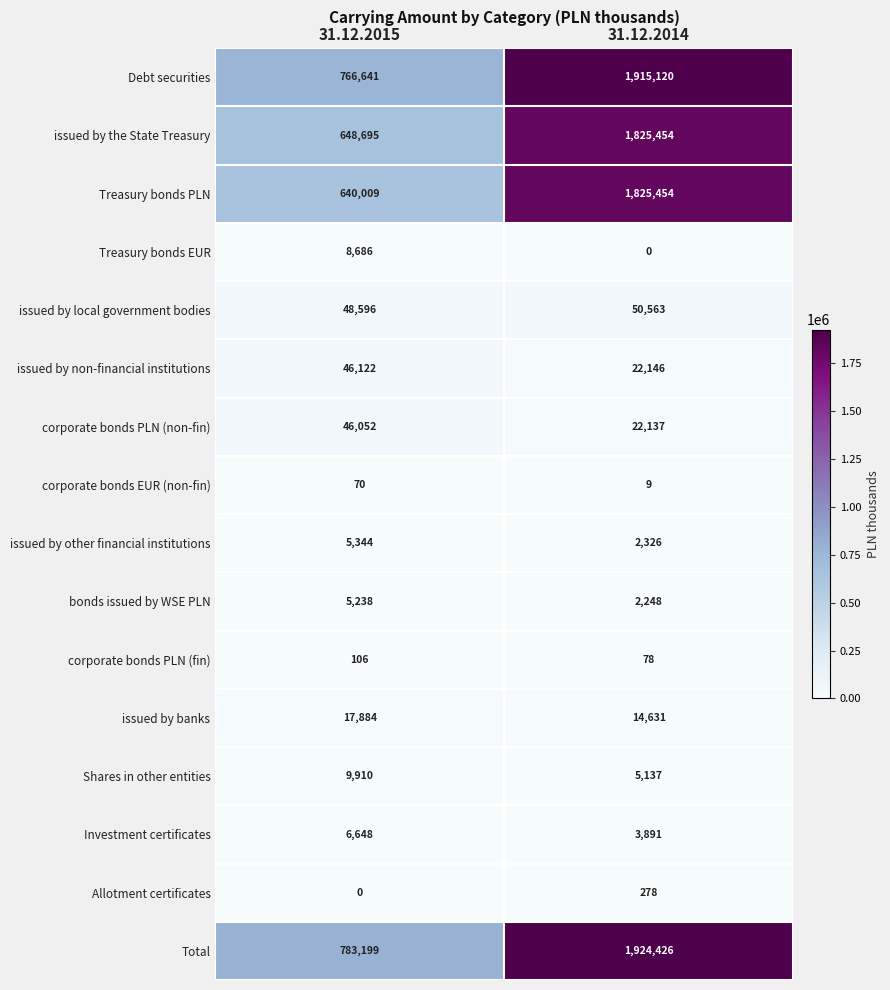

How many data points in issued by other financial institutions are less than 5344?

1